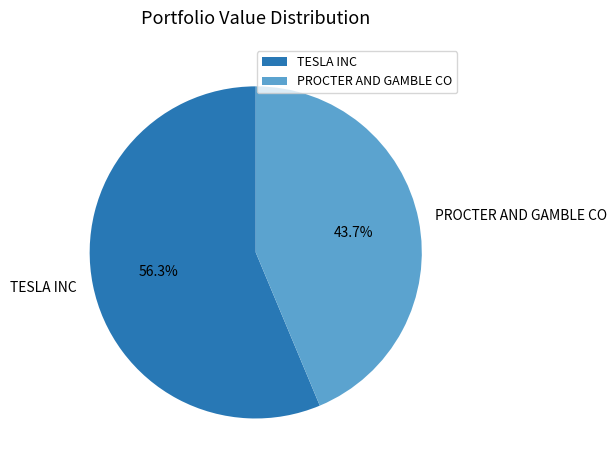

True or false: PROCTER AND GAMBLE CO accounts for 44% of the total.

True